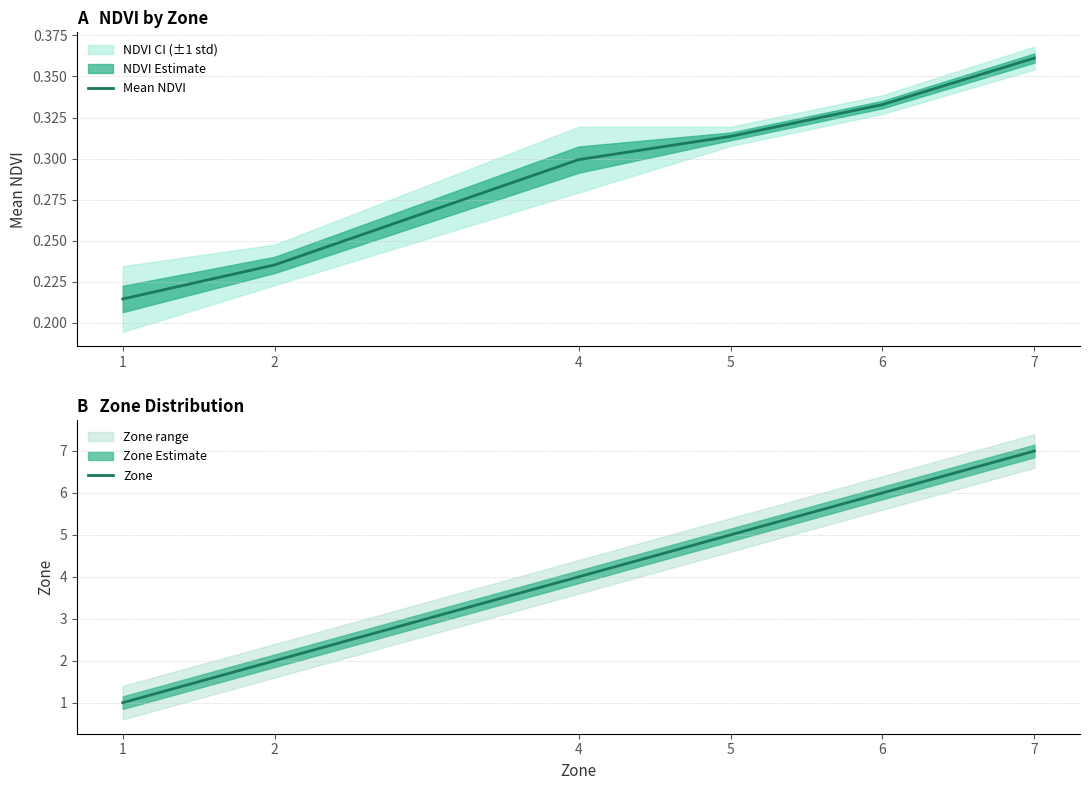

Count the Zone values in the range 2 to 6.

4